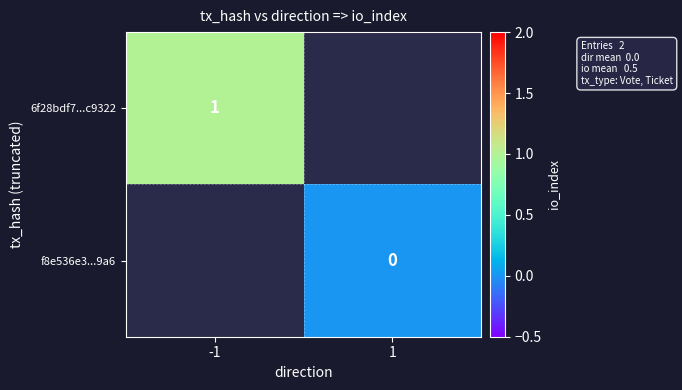

List the labels in order of f8e536e3...9a6 value, smallest first.

-1, 1